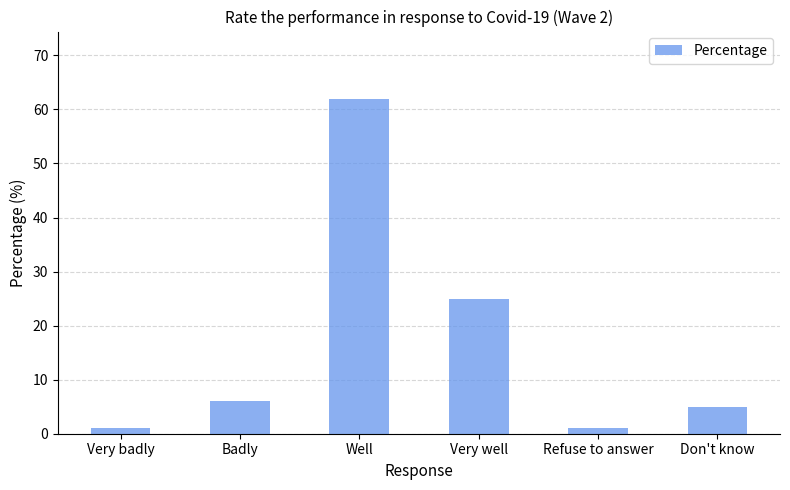

Reading left to right, what are all the values shown in this chart?

1	6	62	25	1	5